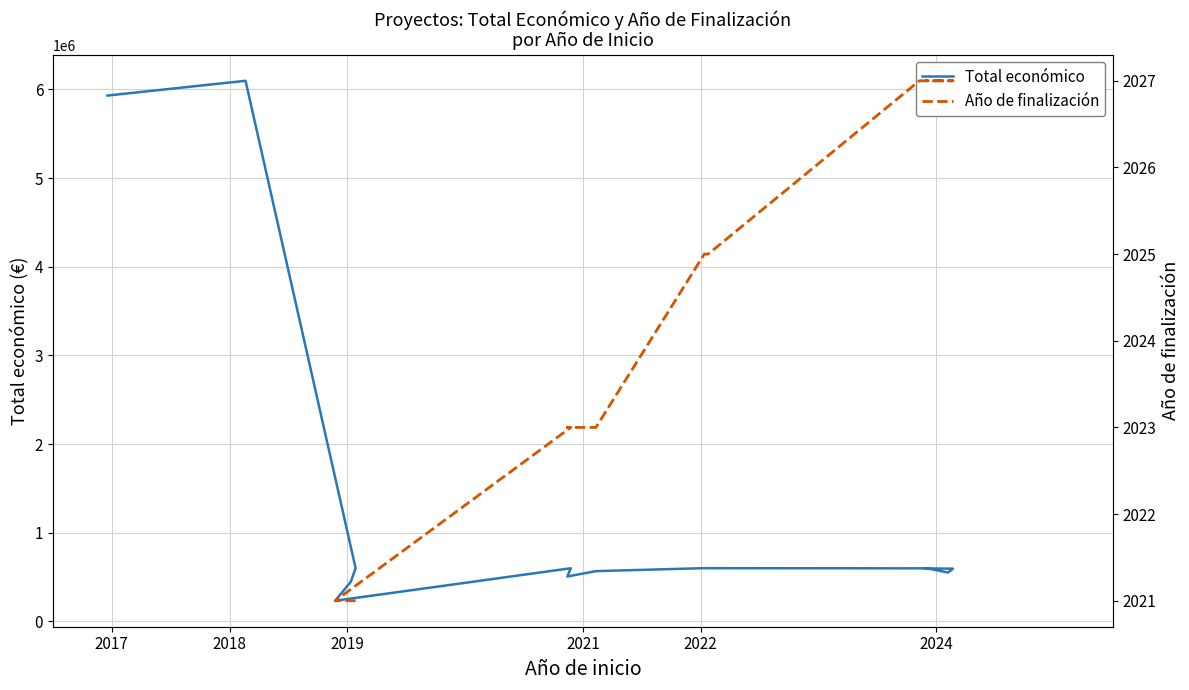

Where is the first local maximum?

2018